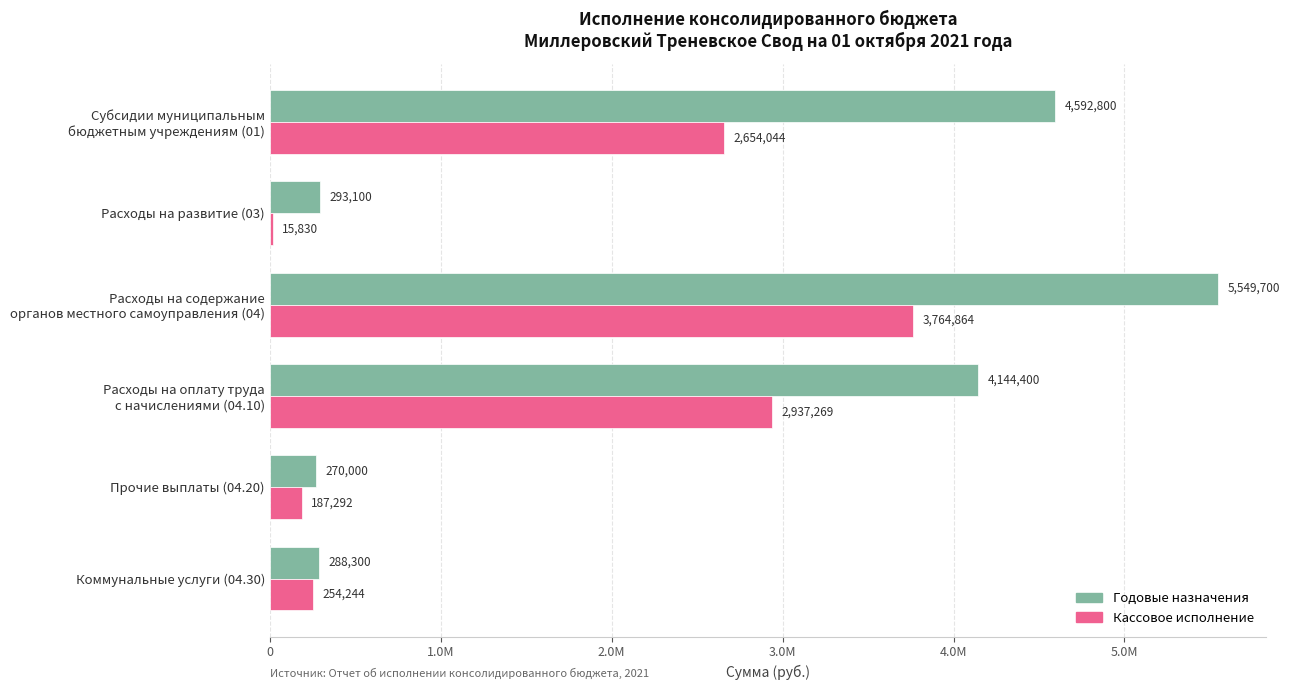

What is the value of the Кассовое исполнение bar at the 3rd from the left?

3764863.9